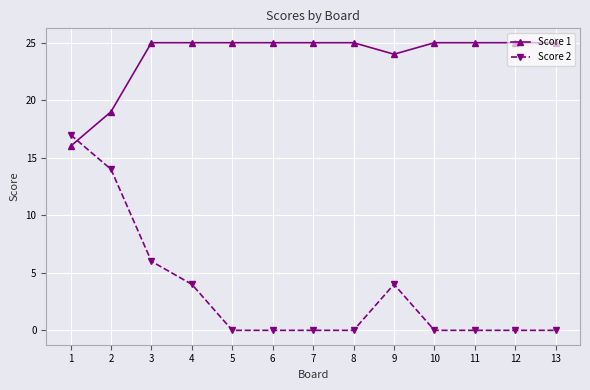

What is the difference between the highest and lowest values at 8?

25